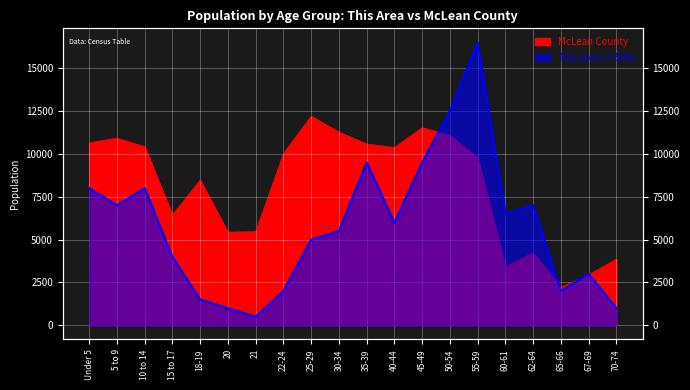

How many data points in McLean County are less than 10008?

10